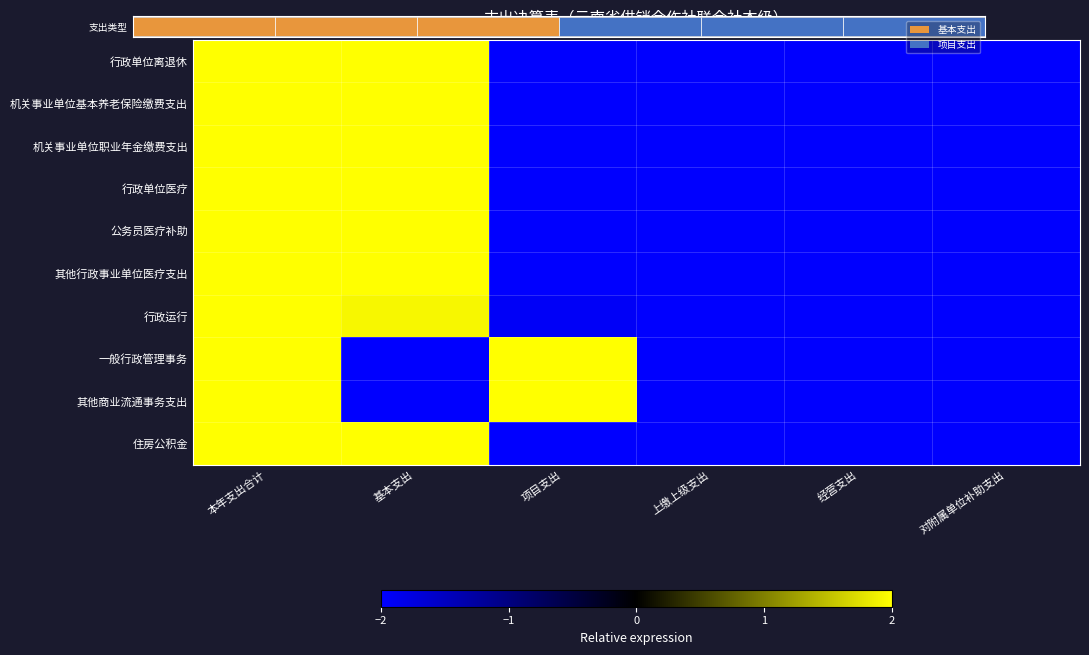

Which category has the lowest value in the 一般行政管理事务 series?

基本支出